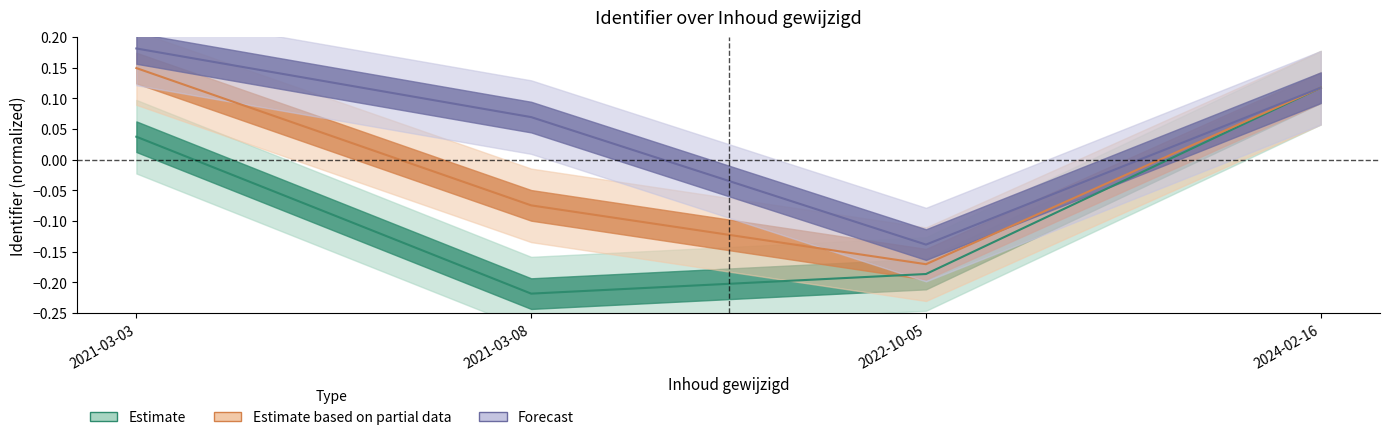

Reading left to right, extract all data points from this chart.

Estimate: 2021-03-03=0.0	2021-03-08=-0.2	2022-10-05=-0.2	2024-02-16=0.1
Estimate based on partial data: 2021-03-03=0.1	2021-03-08=-0.1	2022-10-05=-0.2	2024-02-16=0.1
Forecast: 2021-03-03=0.2	2021-03-08=0.1	2022-10-05=-0.1	2024-02-16=0.1